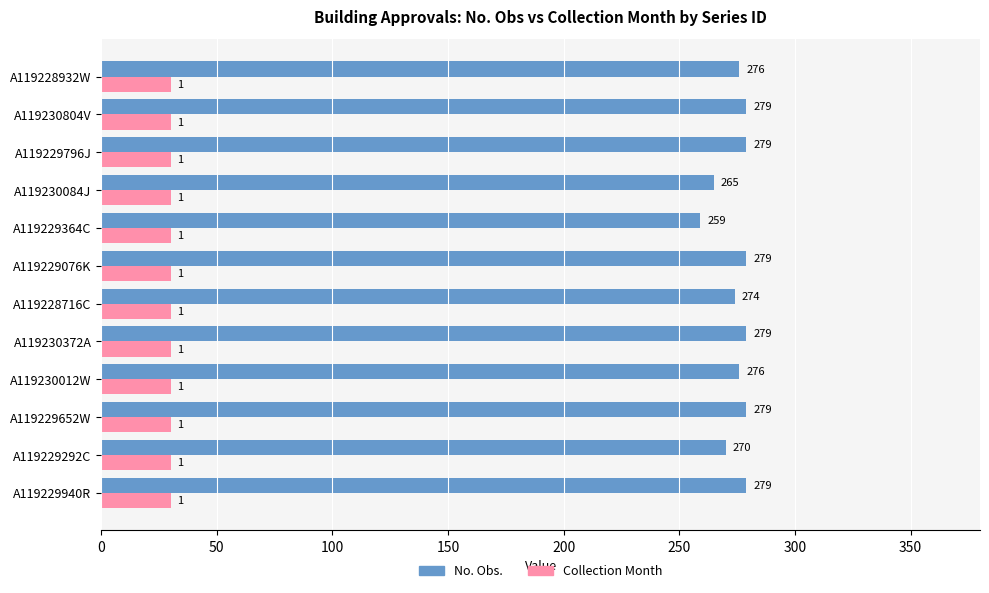

What is the difference between the second highest and second lowest values in the No. Obs. series?

14